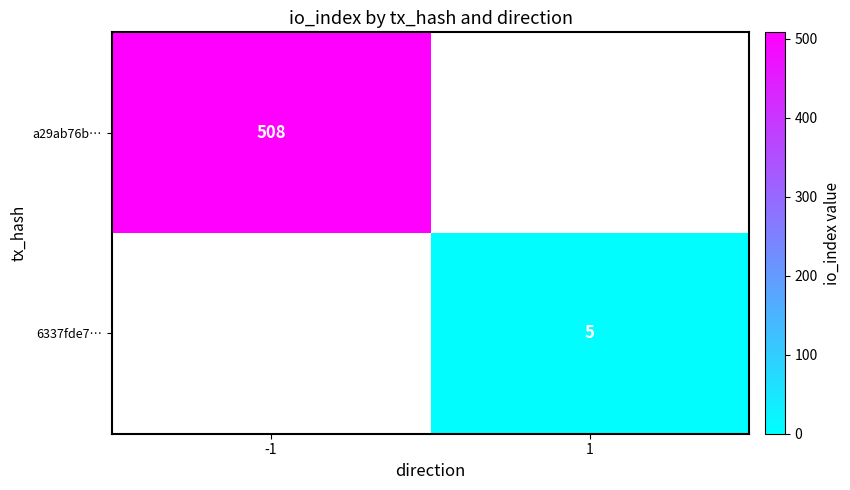

True or false: a29ab76b… has a value of 888.6 at -1.

False